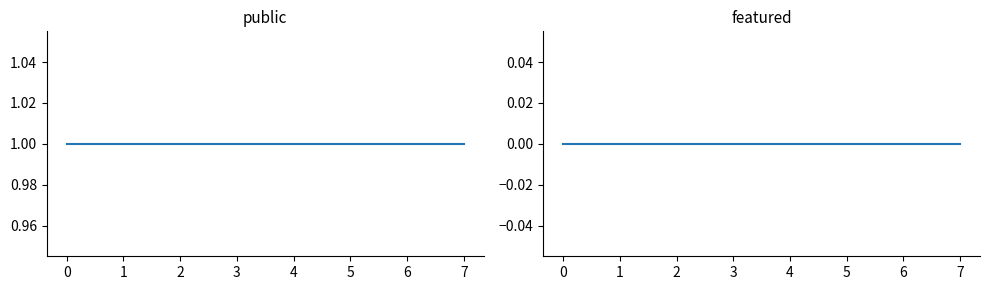

Reading left to right, transcribe all the data shown in this chart.

public: 1	1	1	1	1	1	1	1
featured: 0	0	0	0	0	0	0	0